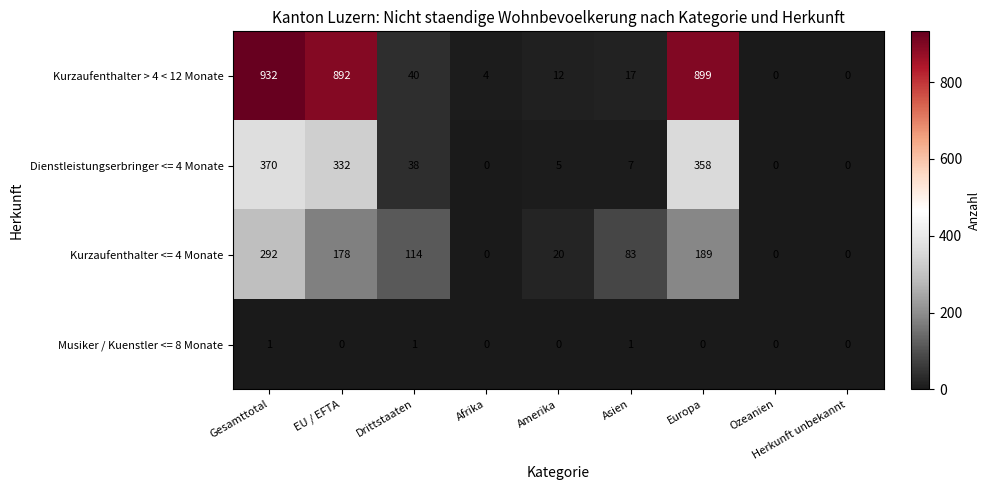

What is the difference between the second highest and second lowest values in the Kurzaufenthalter <= 4 Monate series?

189